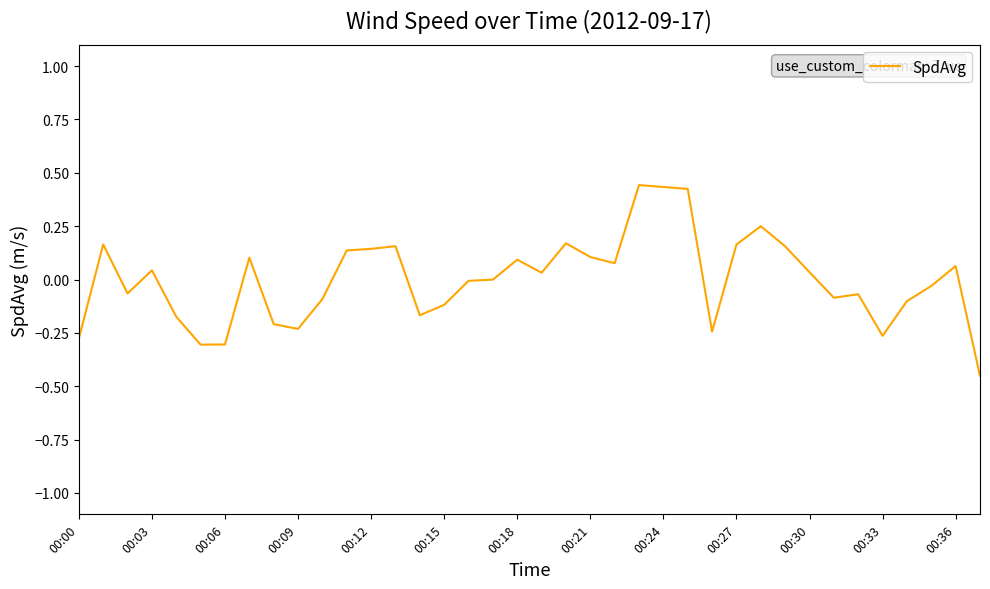

What is the difference between the maximum and minimum values?

0.9